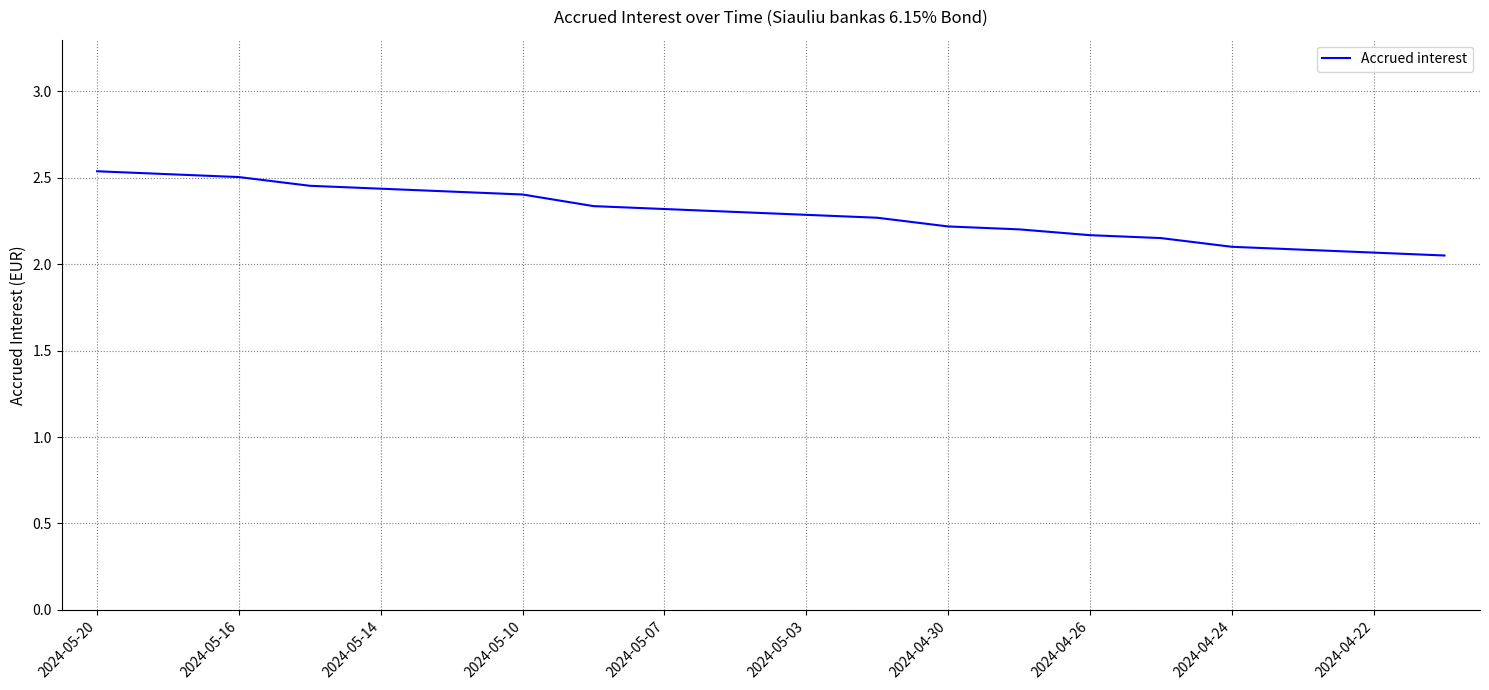

What is the difference between the maximum and minimum values?

0.5